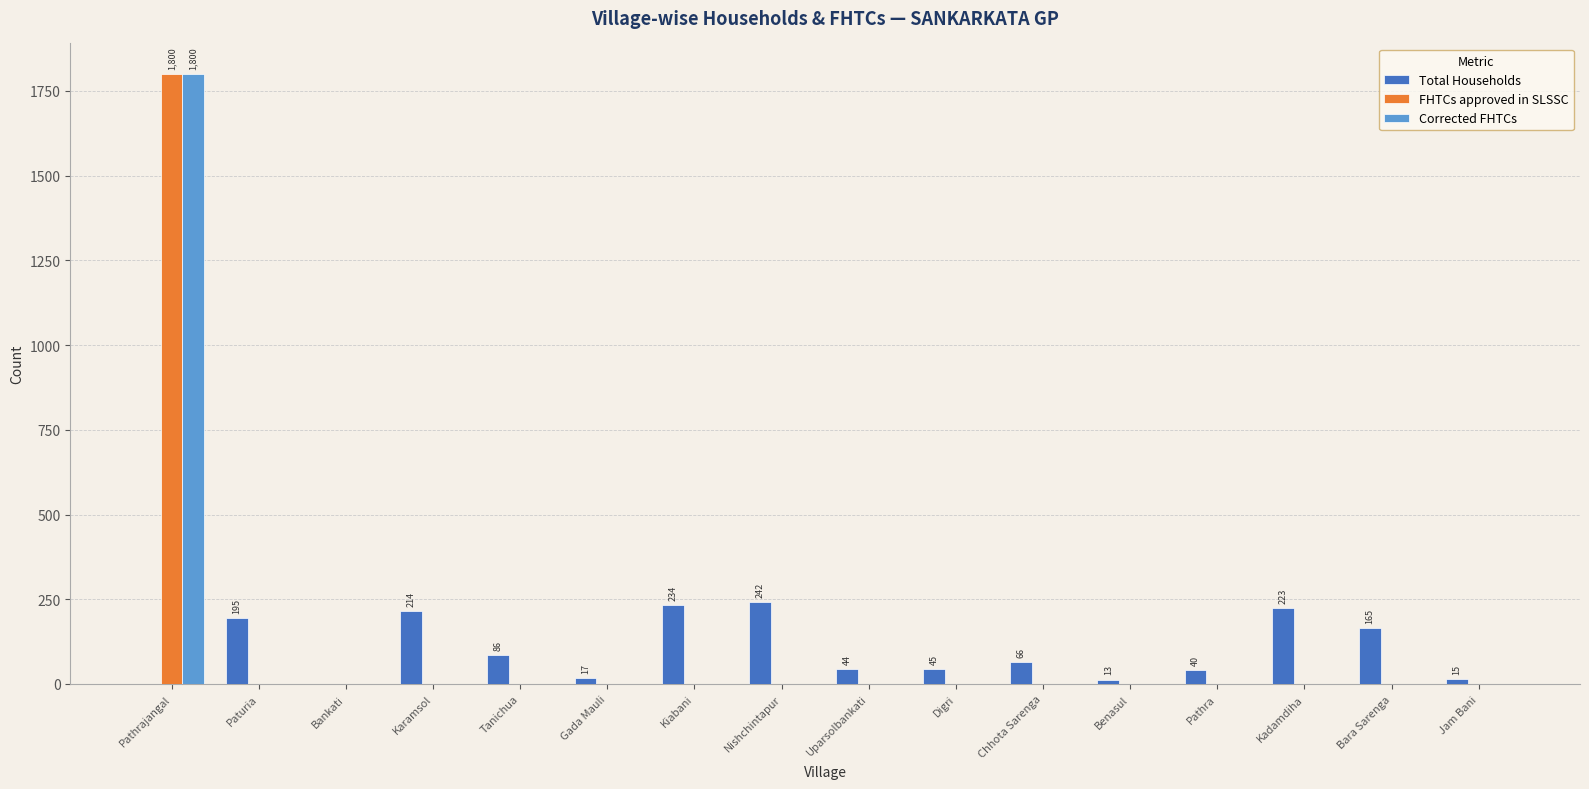

How many groups of bars are there?

16